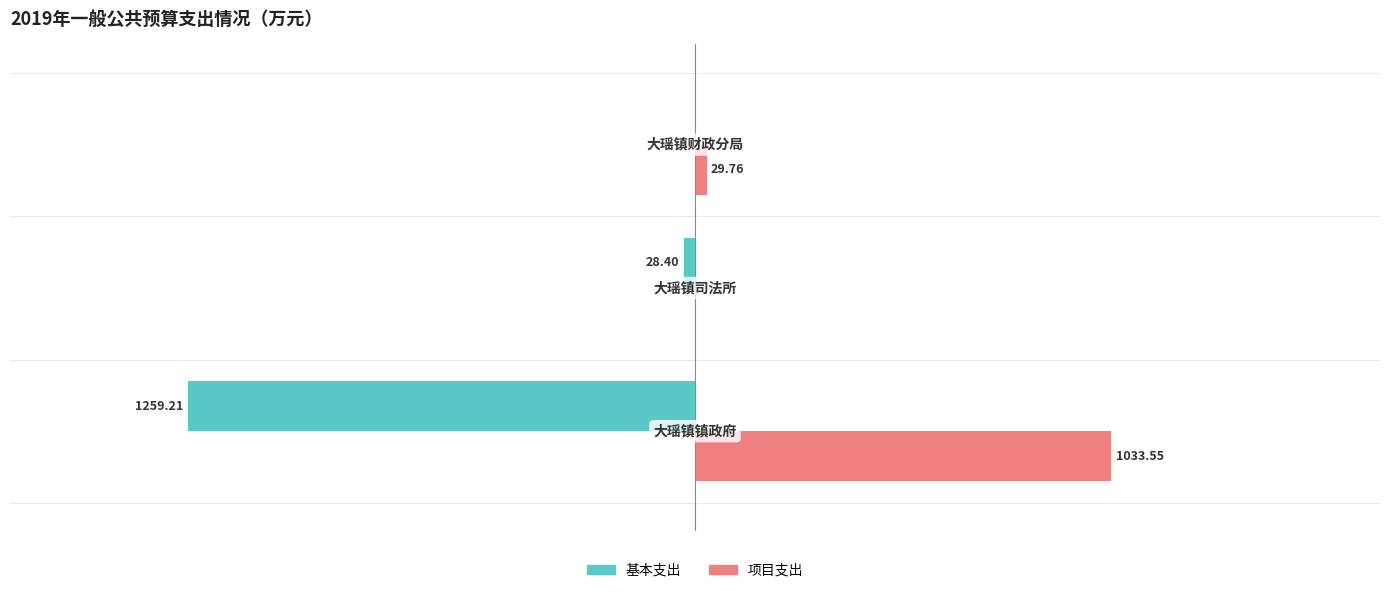

What are all the series names shown in the legend?

基本支出, 项目支出